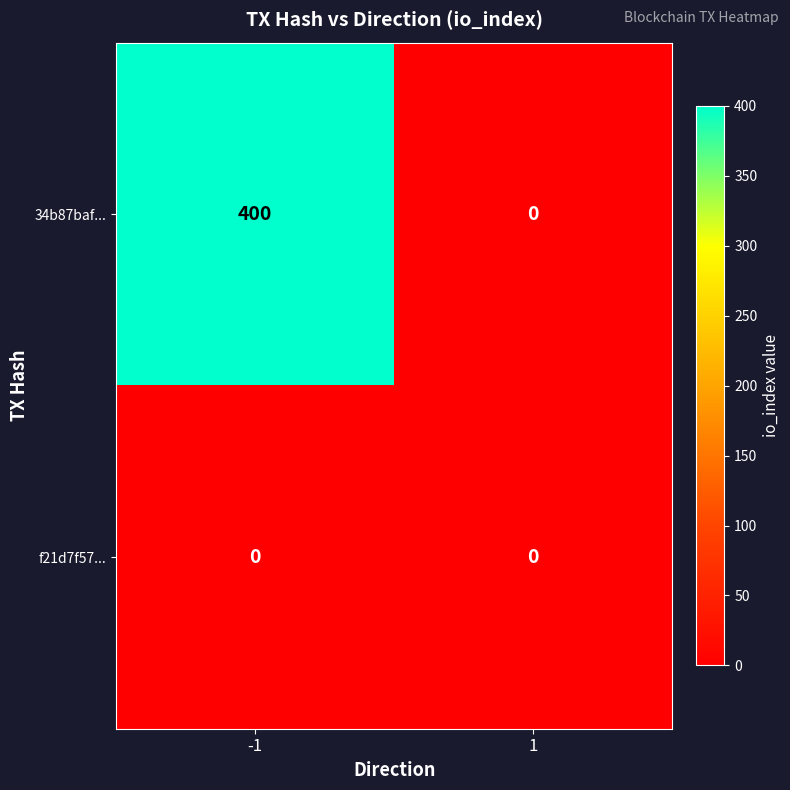

List the series in order of their overall mean, lowest first.

f21d7f57..., 34b87baf...